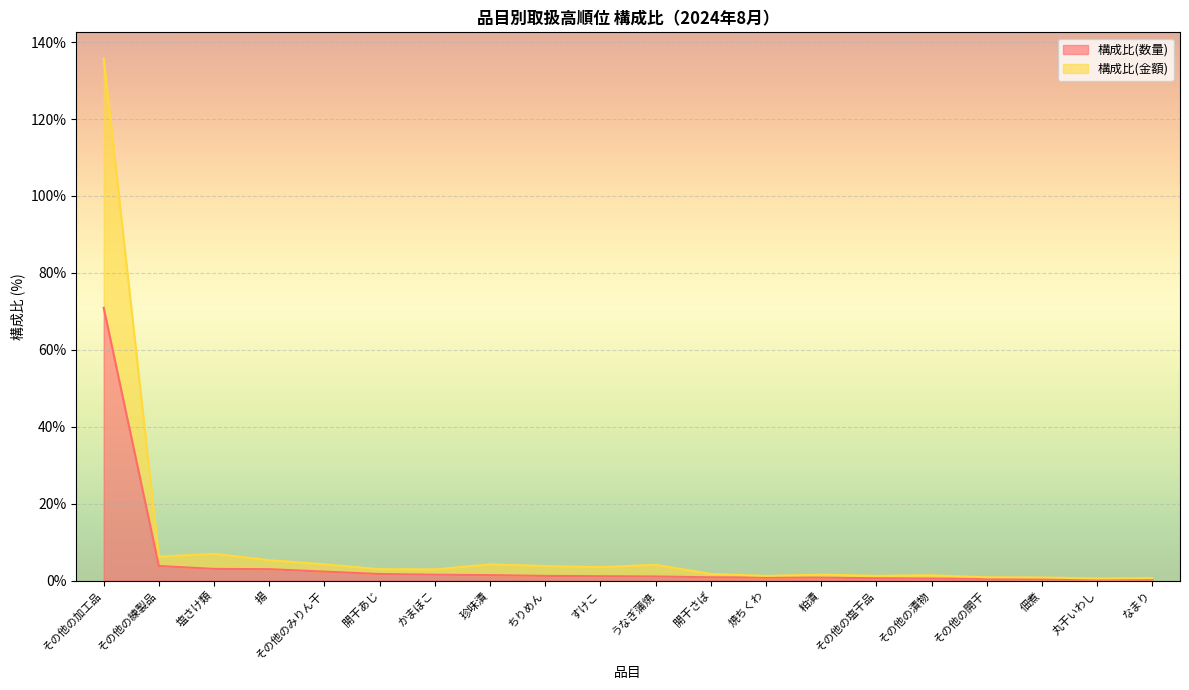

At which category is the sum across all series the highest?

その他の加工品